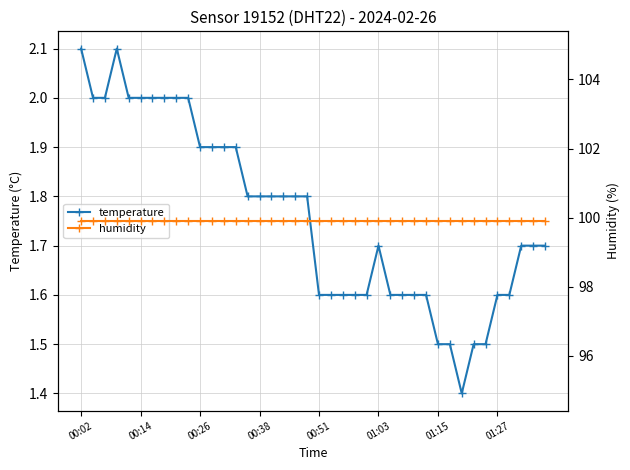

Which series has the largest total across all categories?

humidity